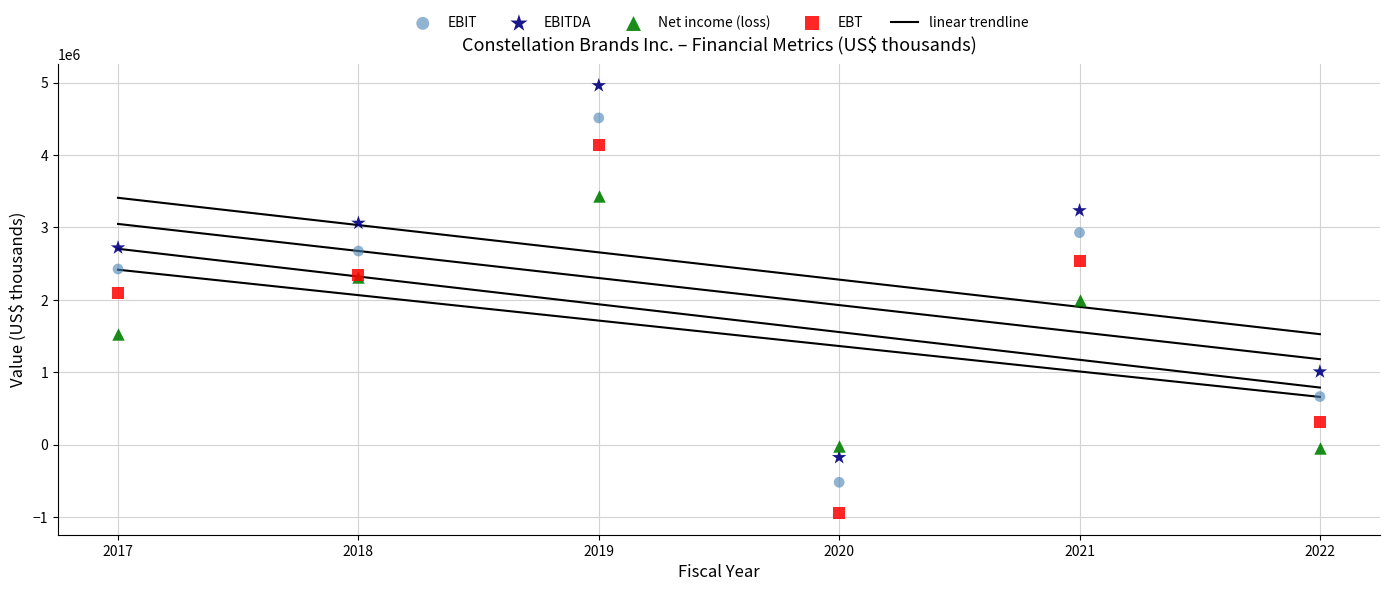

Which series contains the lowest Y value?

EBT